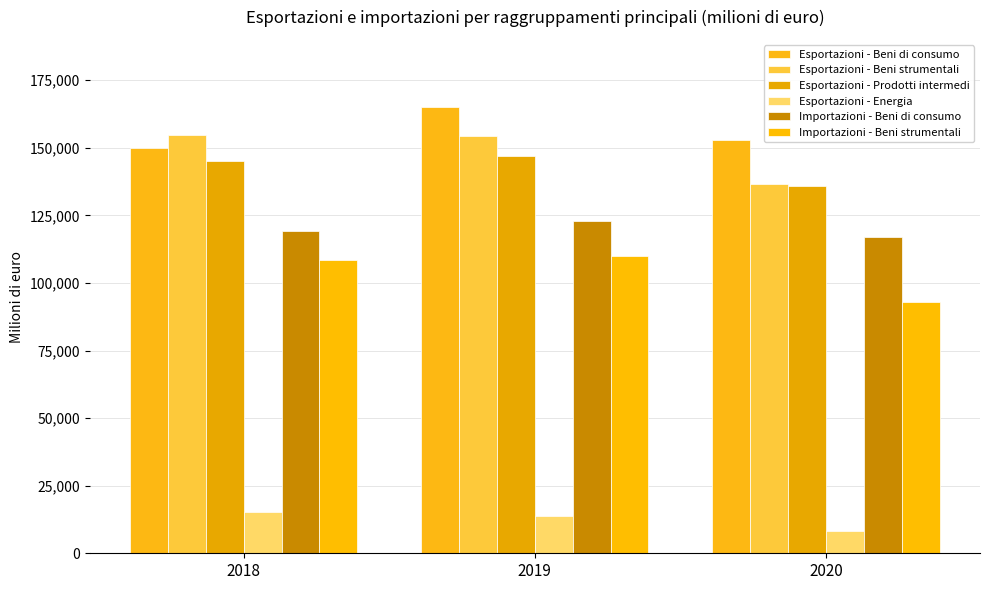

Read the Importazioni - Beni strumentali value at 2019.

110103.9